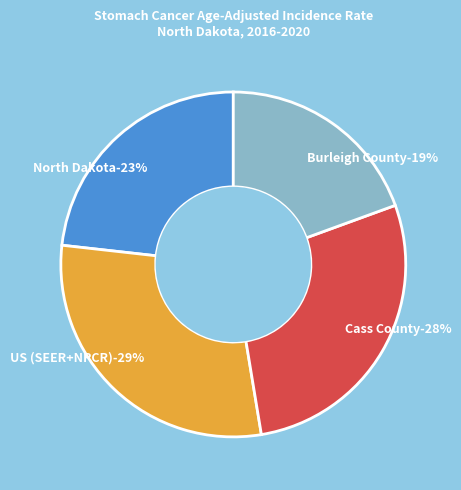

True or false: US (SEER+NPCR) accounts for 29% of the total.

True